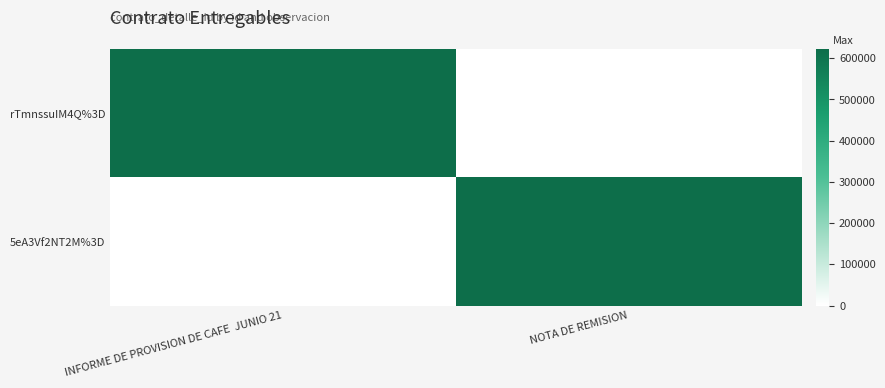

At which category is the sum across all series the highest?

INFORME DE PROVISION DE CAFE  JUNIO 21